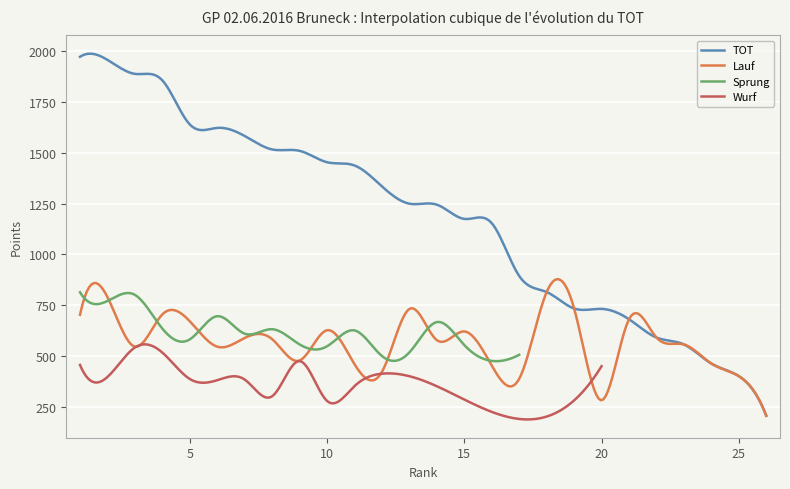

How many intersections are there between Sprung and Lauf?

11